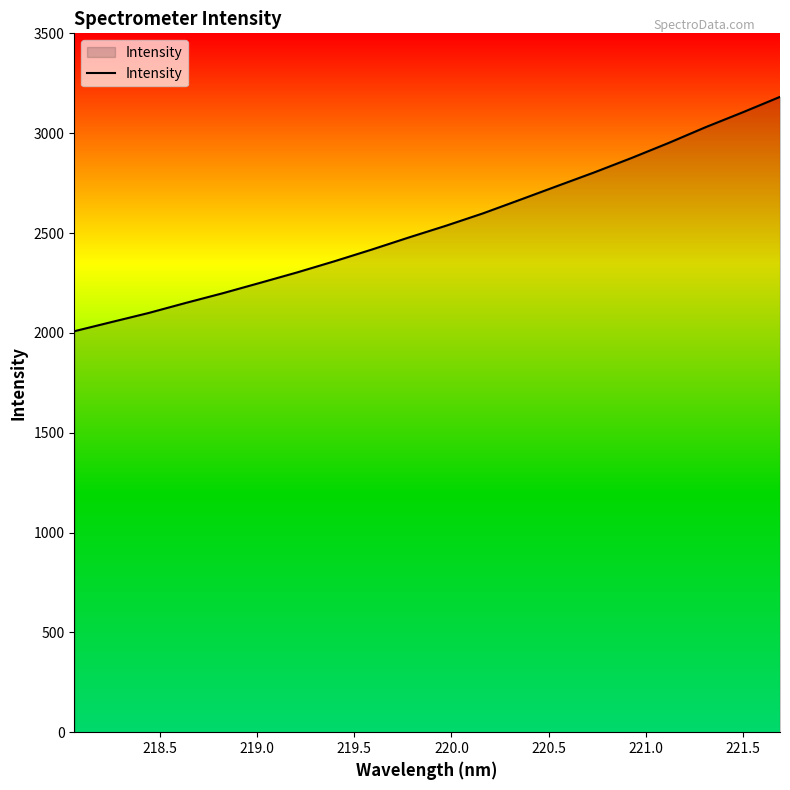

What is the difference between the maximum and minimum values?

1173.7